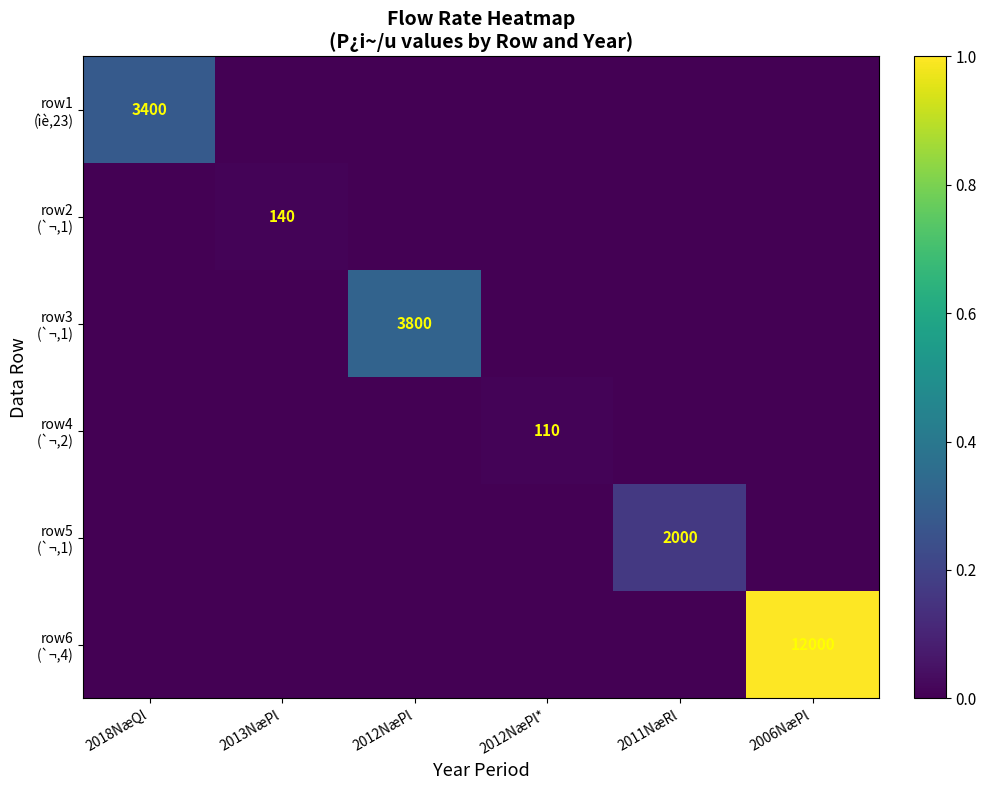

At which category is the sum across all series the highest?

2006NæPl